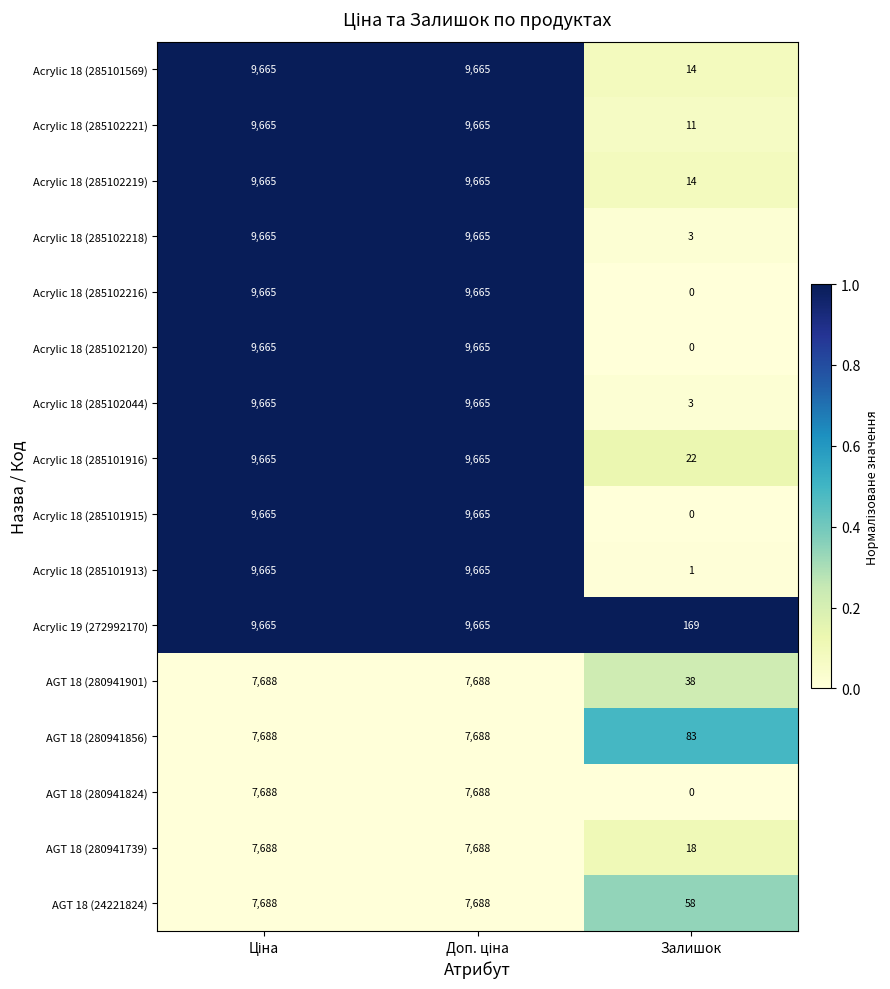

Which series has the largest total across all categories?

Acrylic 19 (272992170)